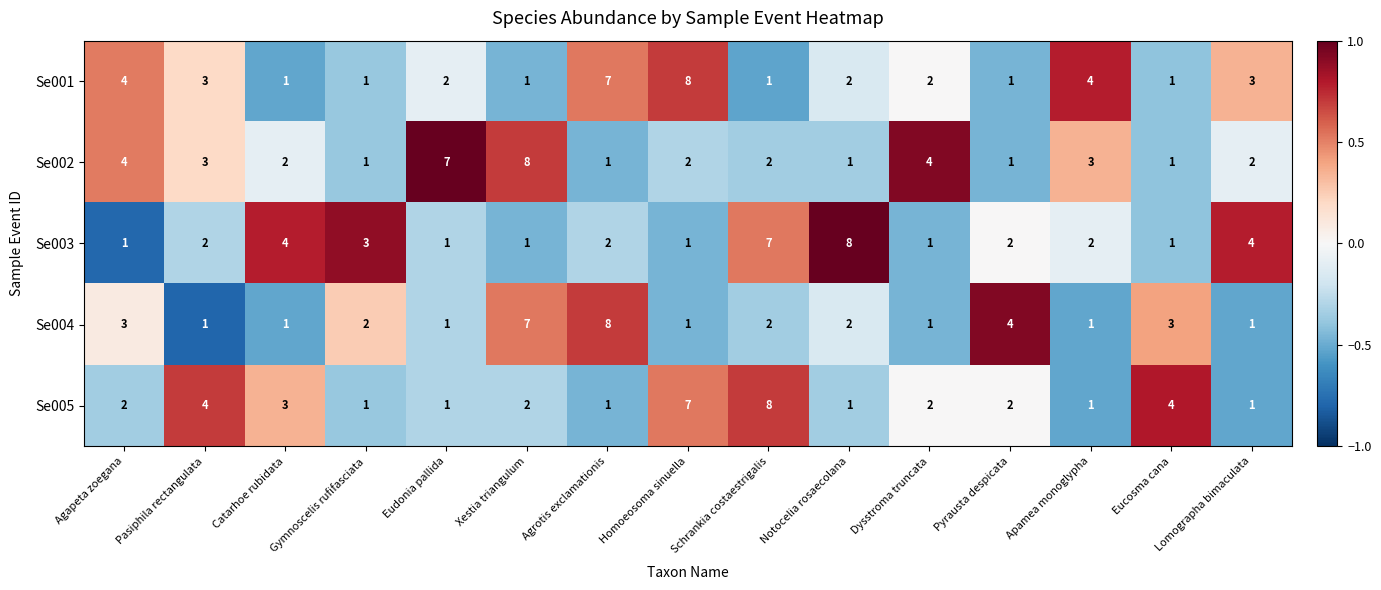

At which label does Se001 first exceed 2?

Agapeta zoegana